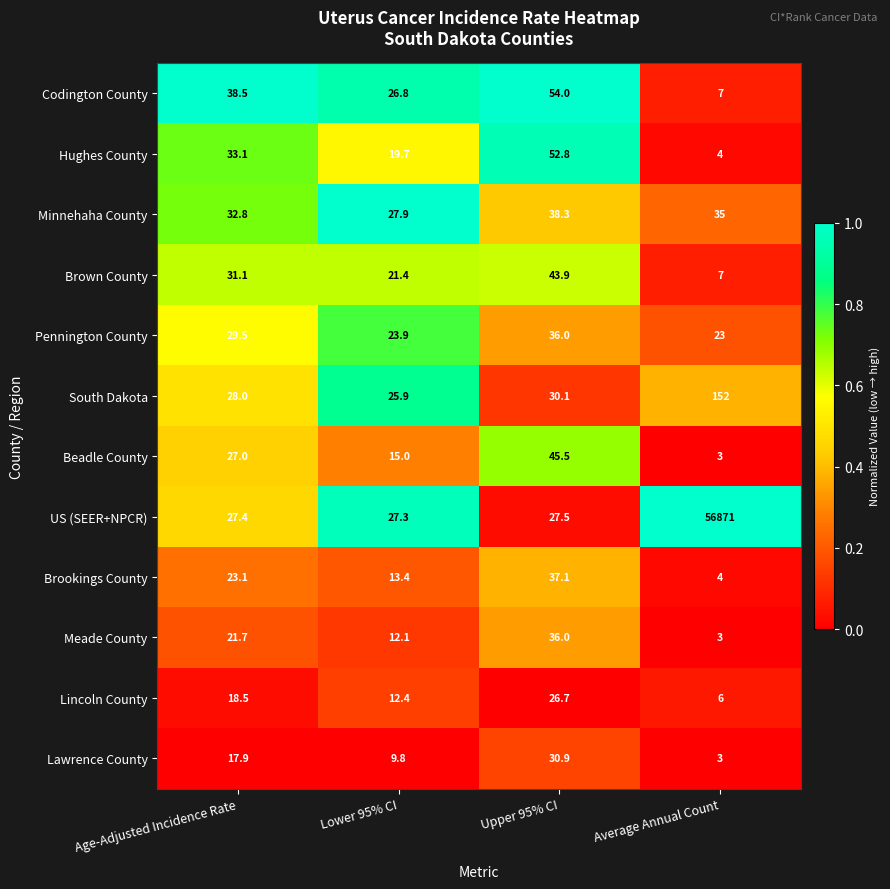

List the labels in order of Meade County value, smallest first.

Average Annual Count, Lower 95% CI, Age-Adjusted Incidence Rate, Upper 95% CI